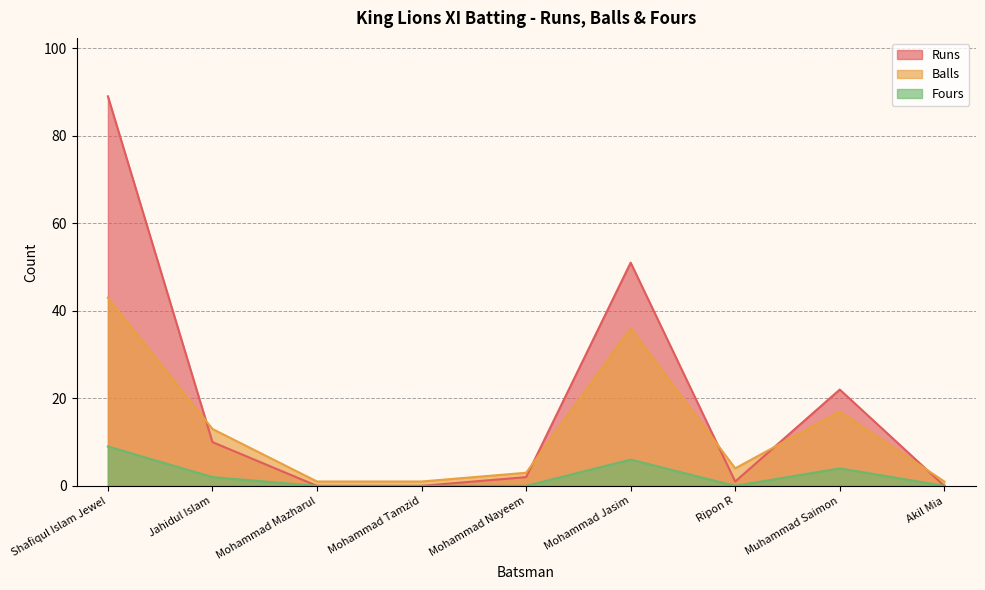

What is the label of the 7th point from the right?

Mohammad Mazharul